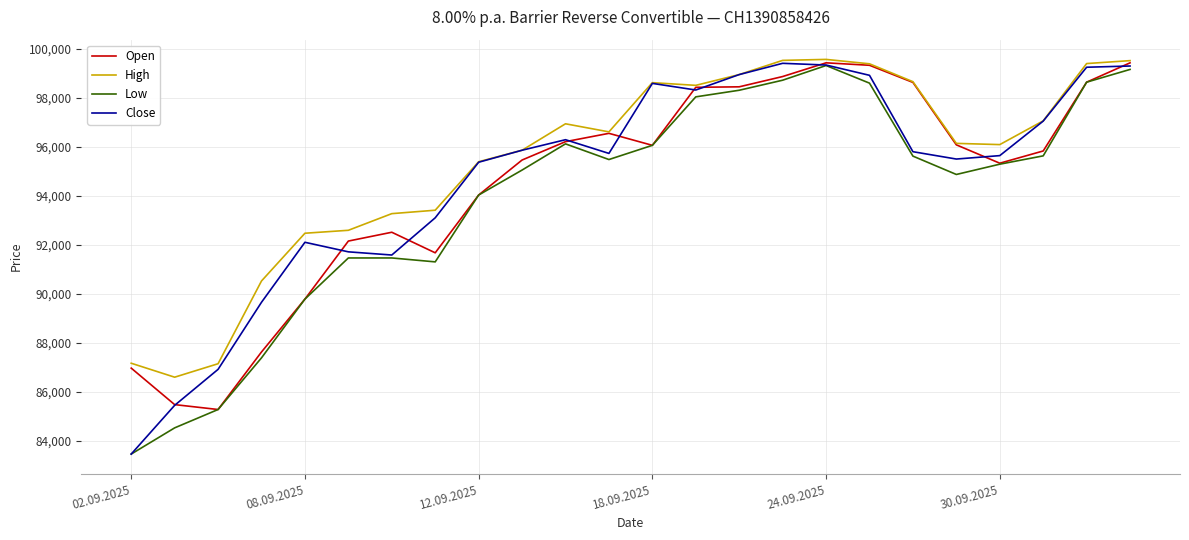

What is the highest value of the High series?

99570